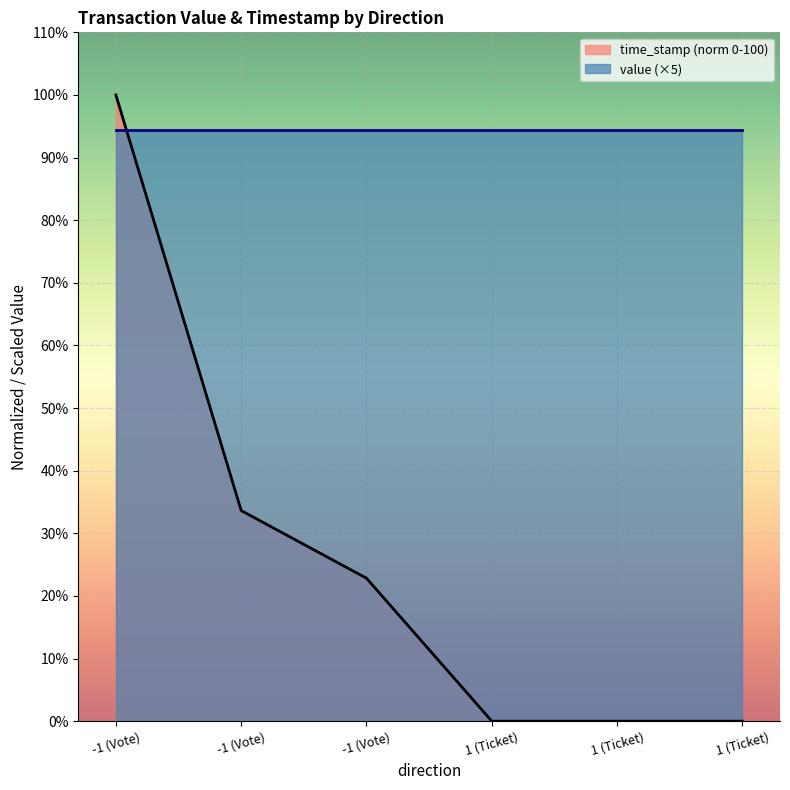

Where is the data nearest to the value 50?

-1 (Vote)